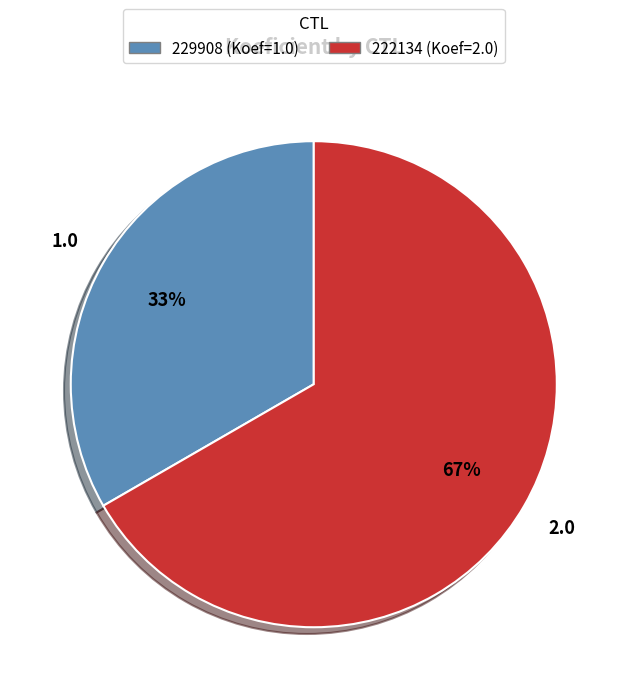

Which category accounts for the majority?

222134